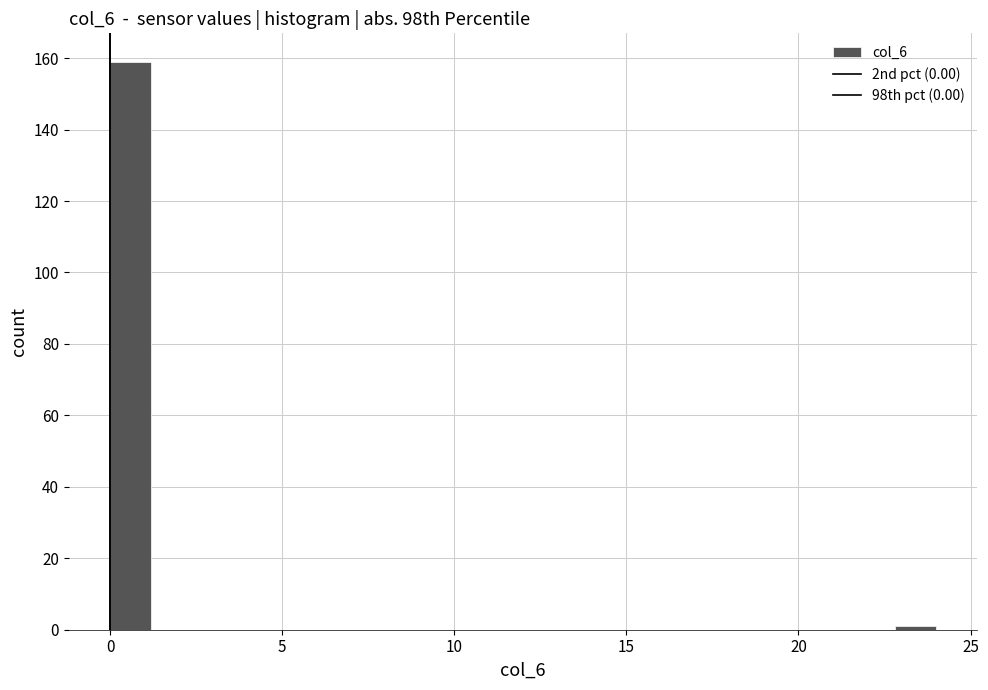

Around what value on the x-axis is the tallest bar? Give the approximate position of its centre, as read against the axis.

0.5